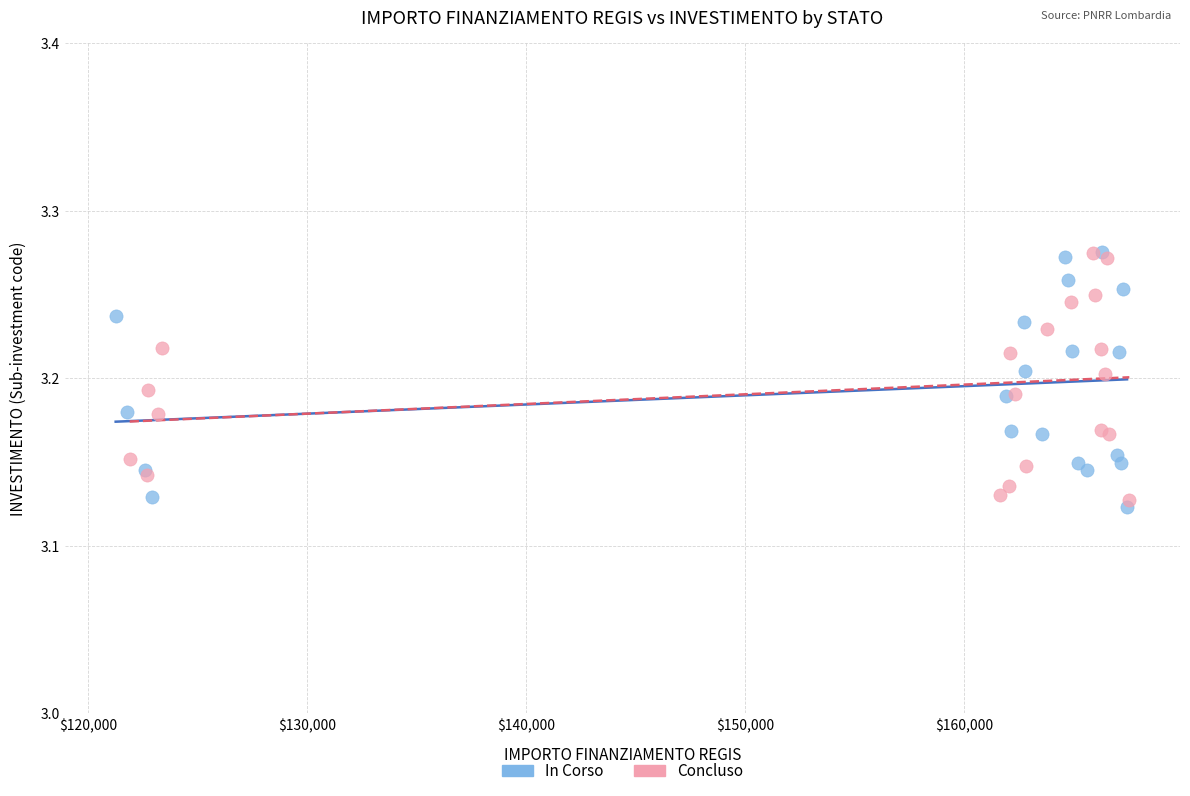

Which series reaches the minimum Y coordinate?

In Corso